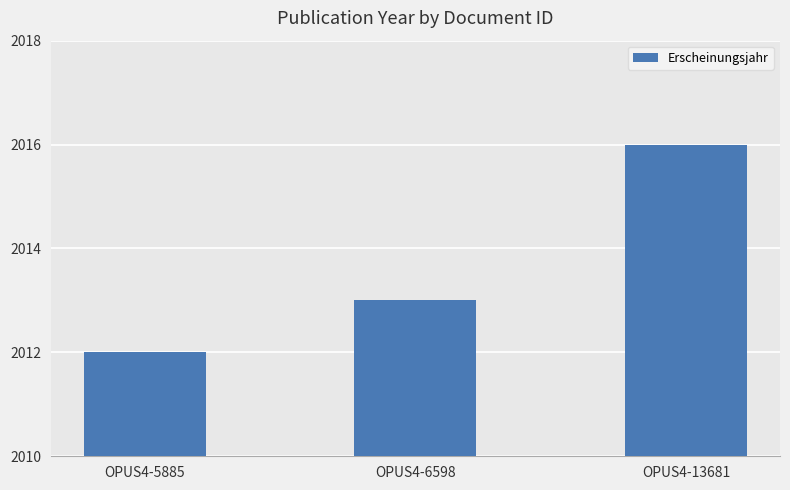

Reading left to right, extract all data points from this chart.

2012	2013	2016